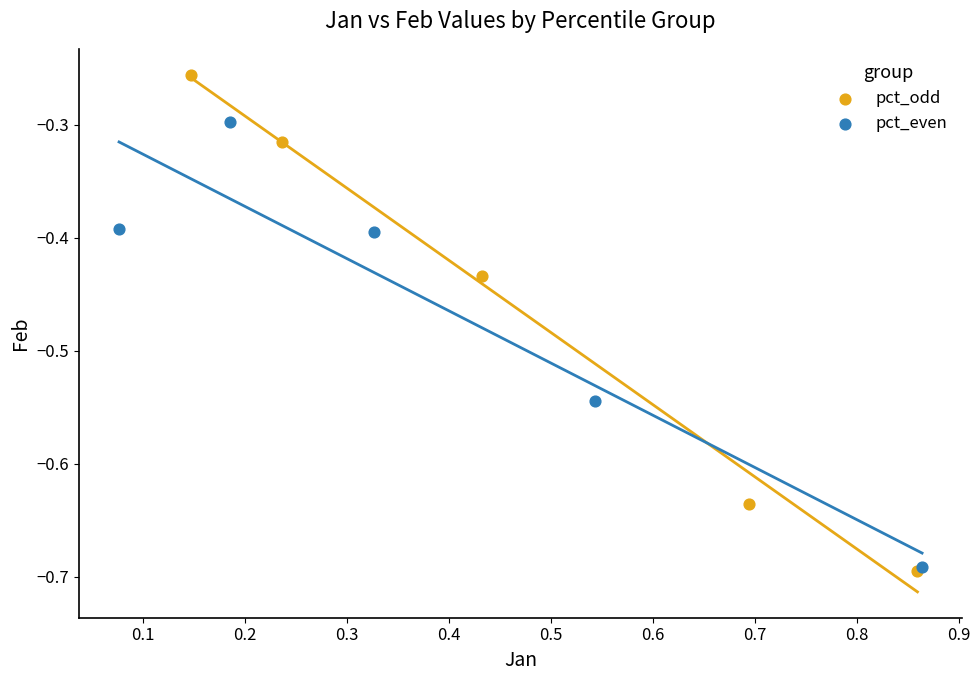

Which series reaches the maximum Y coordinate?

pct_odd